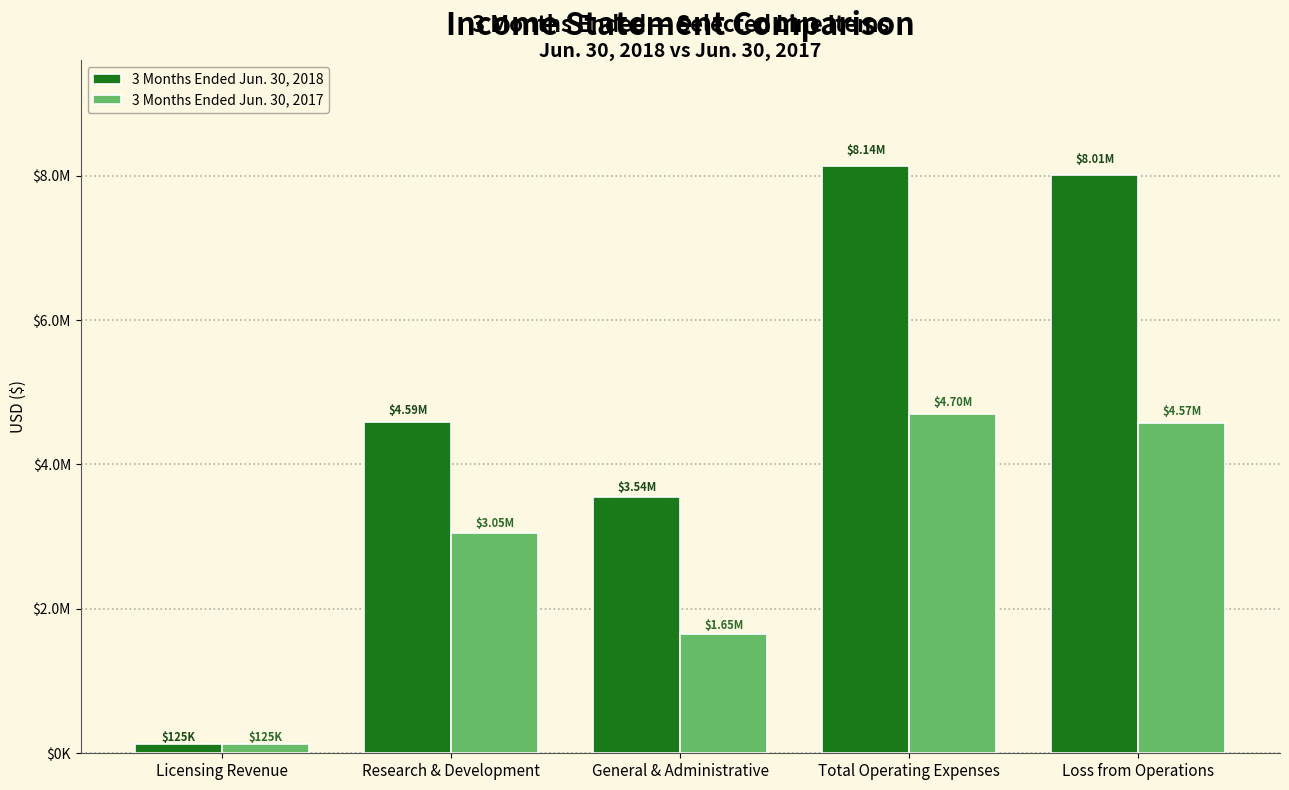

At which category does the chart reach its peak across all series?

Total Operating Expenses